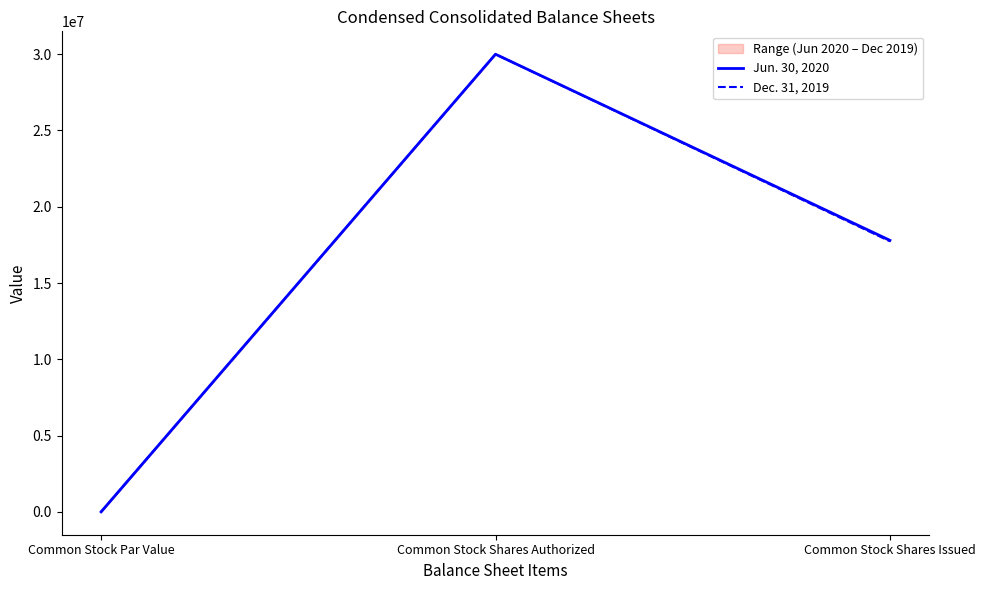

Reading right to left, transcribe all the data shown in this chart.

Jun. 30, 2020: 17799606	30000000	1
Dec. 31, 2019: 17735162	30000000	1